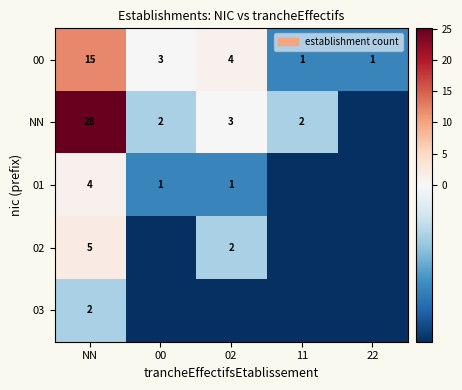

At which category does the chart reach its peak across all series?

NN